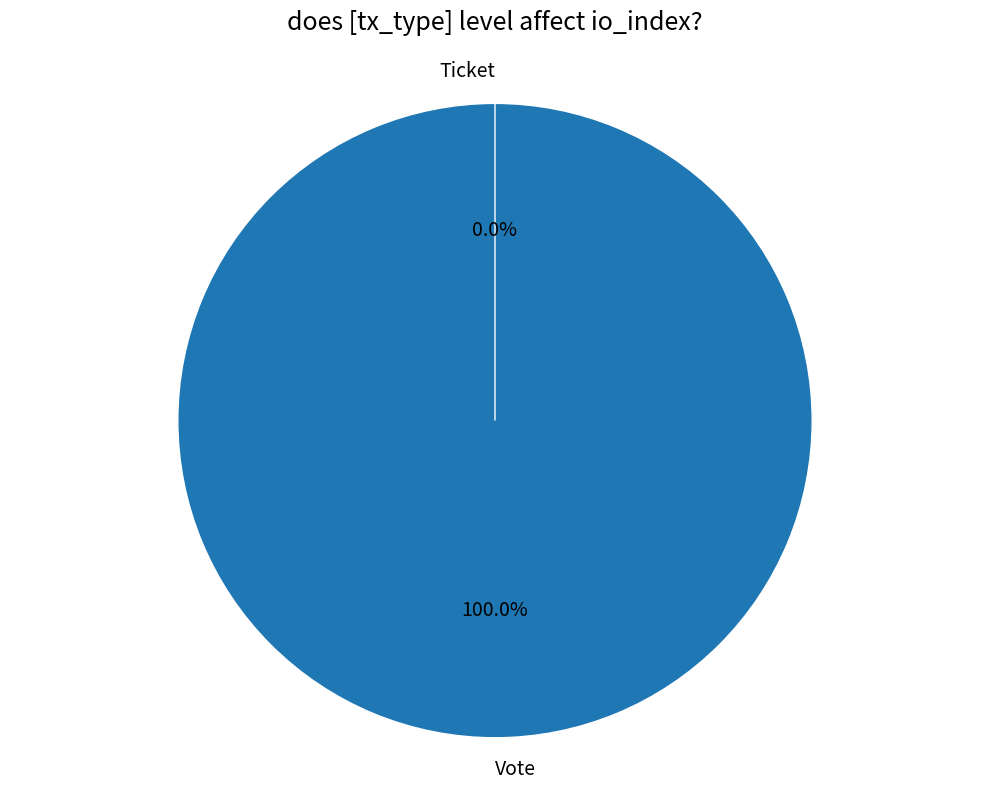

What percentage is the Vote slice, to the nearest percent?

100%